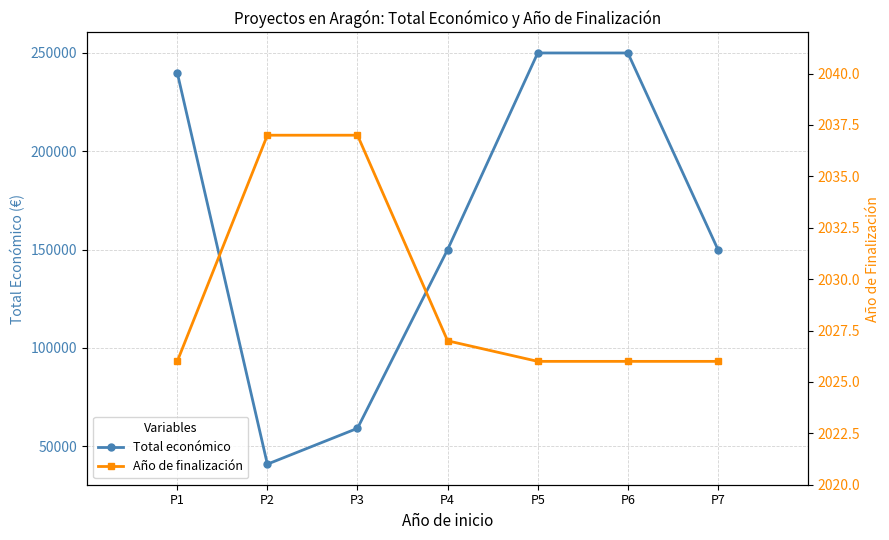

What is the difference between the highest and lowest values at P6?

247974